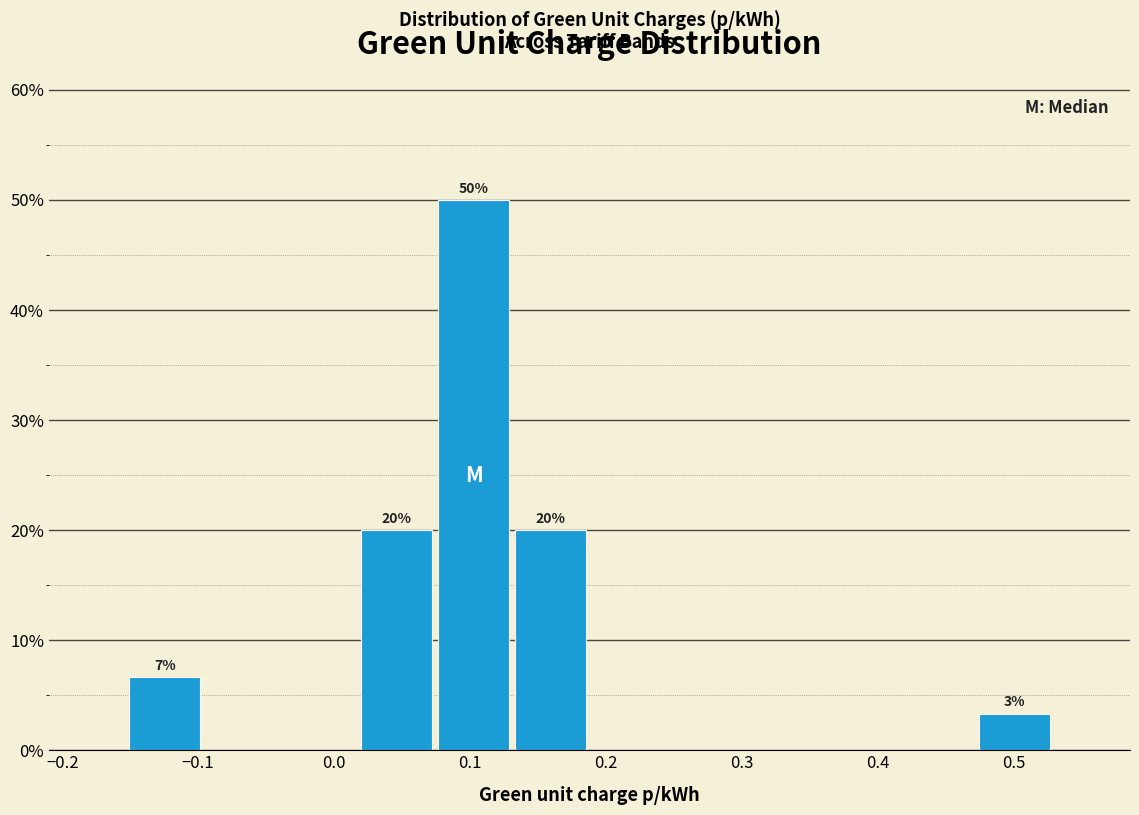

Which range on the x-axis has the tallest bar?

0.07 to 0.13